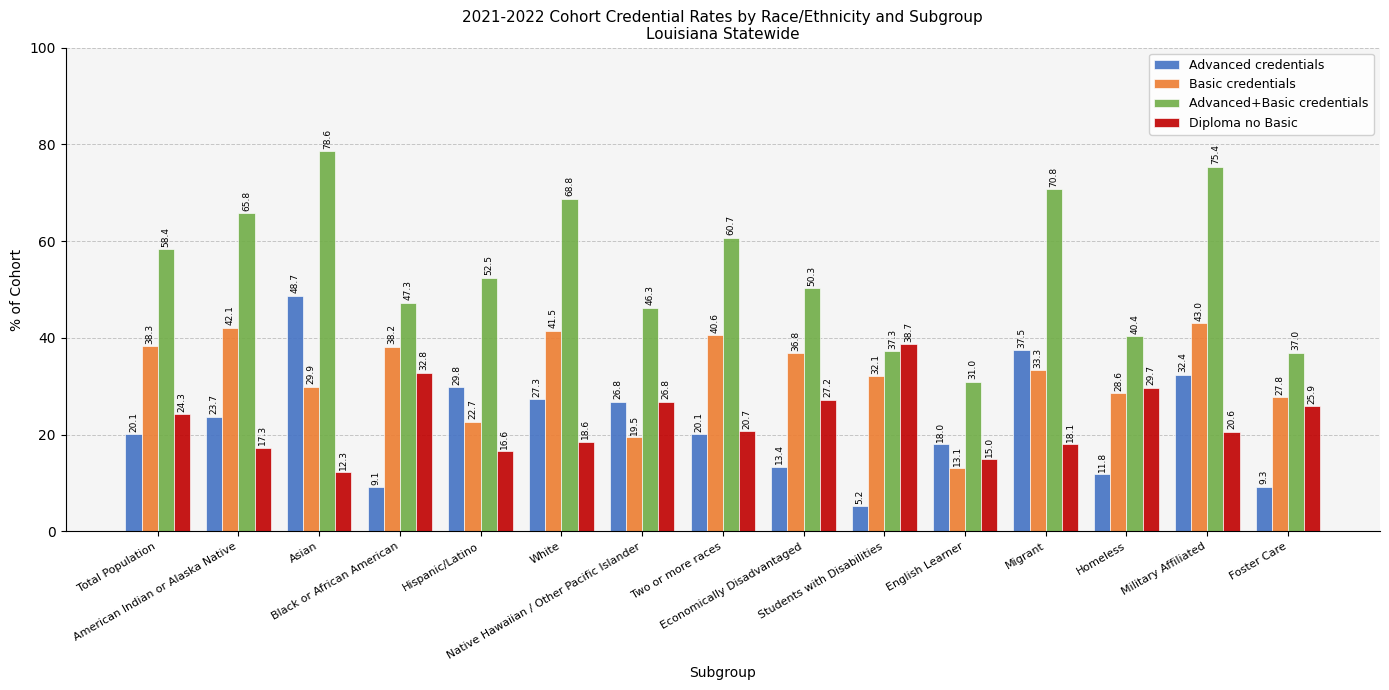

At which label does Diploma no Basic reach its peak?

Students with Disabilities